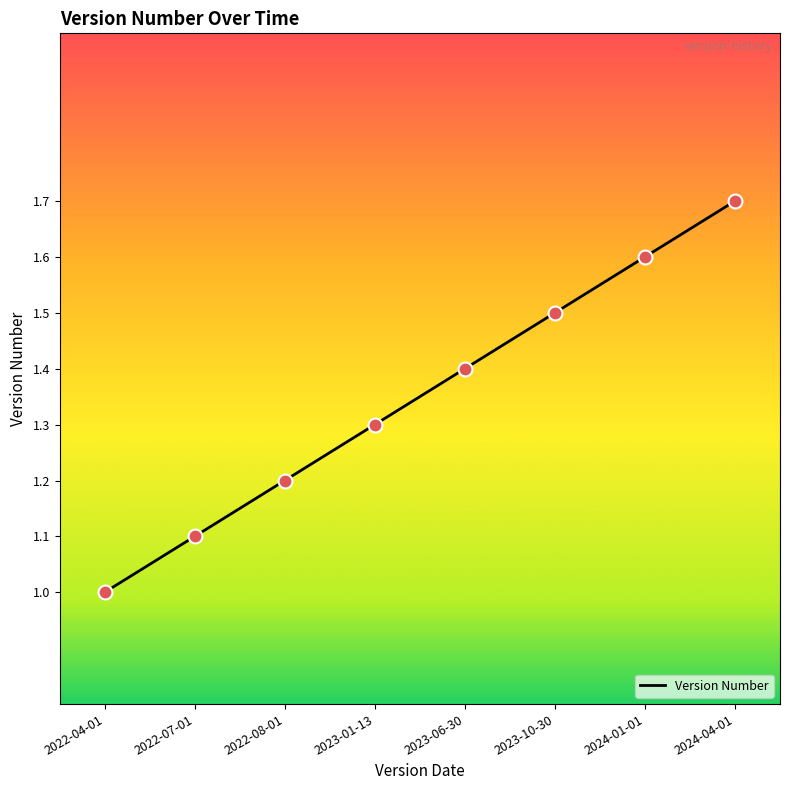

What is the change in value from 2022-04-01 to 2024-04-01?

+0.7